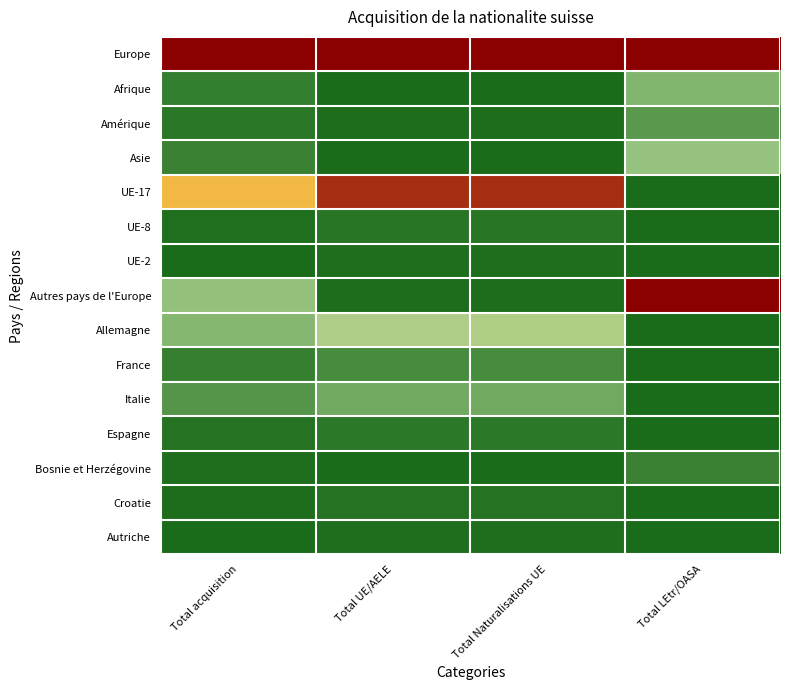

Rank the series by their maximum value, from lowest to highest.

Autriche, UE-2, Croatie, UE-8, Espagne, Bosnie et Herzégovine, France, Amérique, Italie, Afrique, Asie, Allemagne, UE-17, Autres pays de l'Europe, Europe